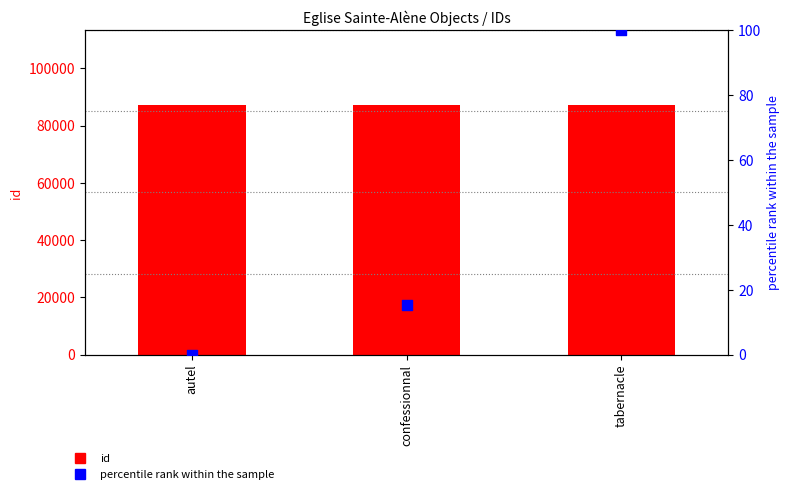

Which series reaches the maximum Y coordinate?

id